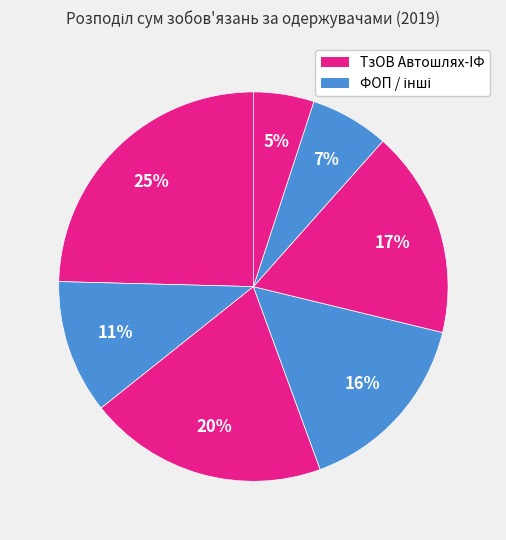

How many slices are in this pie chart?

7